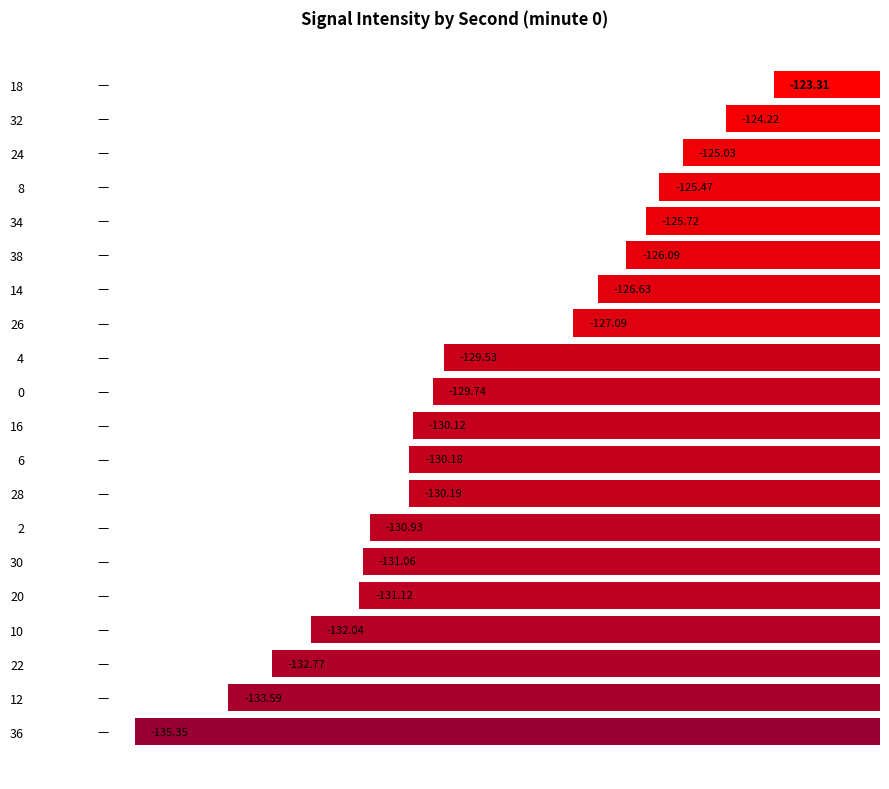

What is the difference between the maximum and minimum values?

12.0